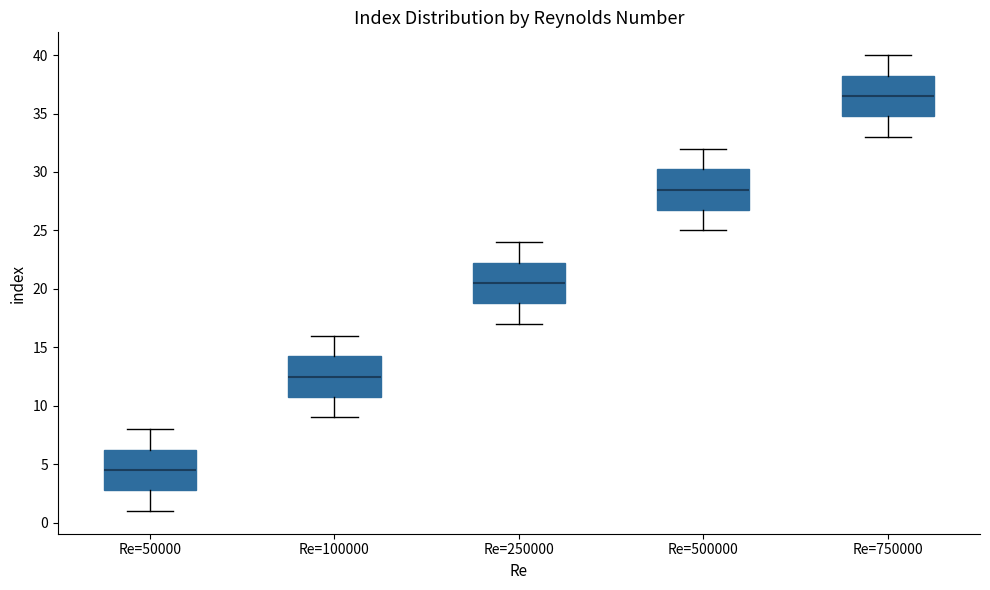

Reading left to right, read every box against the y-axis: the position of its median line, the range the box covers, and the ends of its whiskers. The values are not printed on the chart, so give them approximately, as read against the axis.

Re=50000: median 4.5, box 3.0 to 6.5, whiskers 1.0 to 8.0
Re=100000: median 12.5, box 11.0 to 14.5, whiskers 9.0 to 16.0
Re=250000: median 20.5, box 19.0 to 22.5, whiskers 17.0 to 24.0
Re=500000: median 28.5, box 27.0 to 30.5, whiskers 25.0 to 32.0
Re=750000: median 36.5, box 35.0 to 38.5, whiskers 33.0 to 40.0